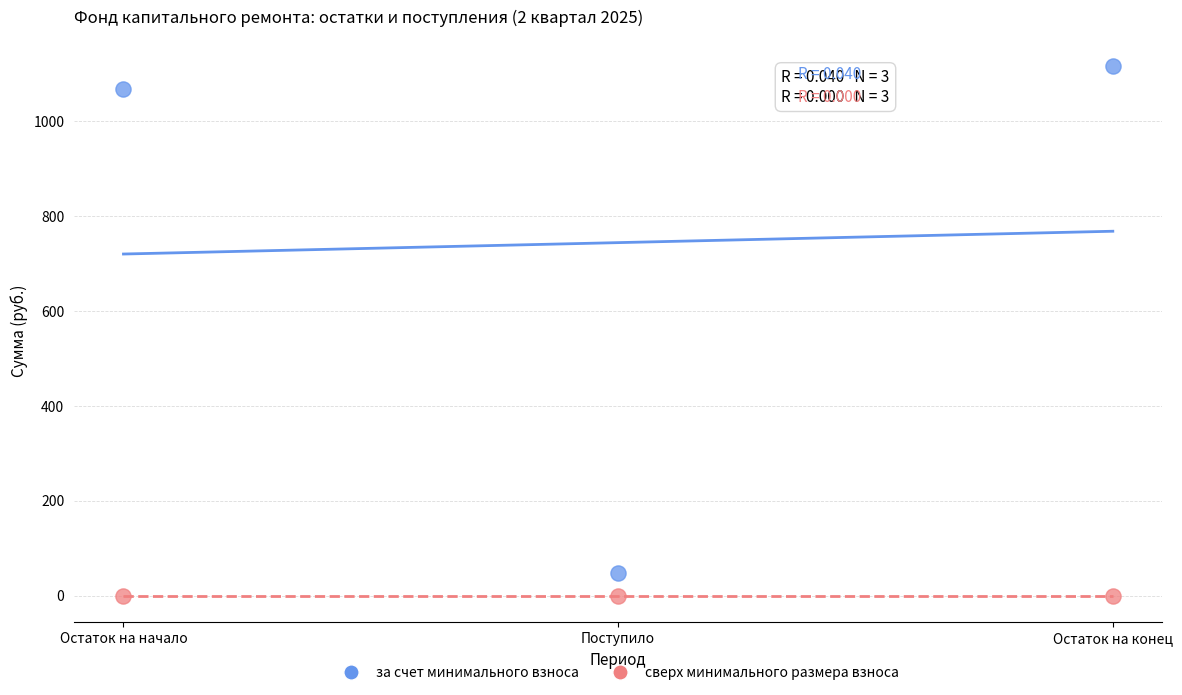

Which series contains the lowest Y value?

сверх минимального размера взноса